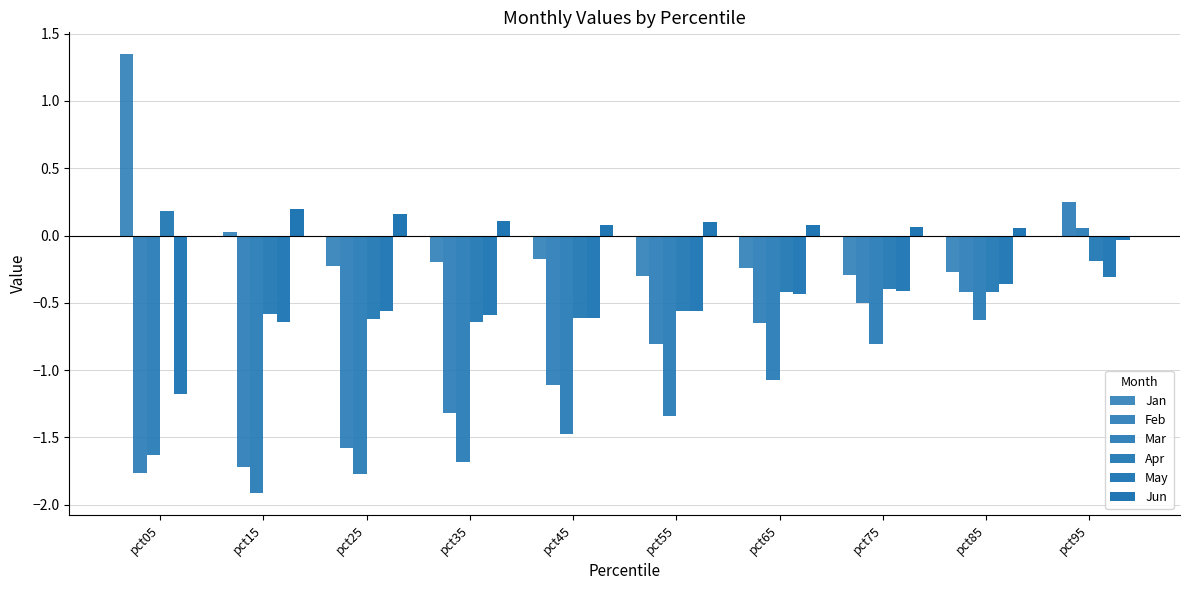

How many groups of bars are there?

10